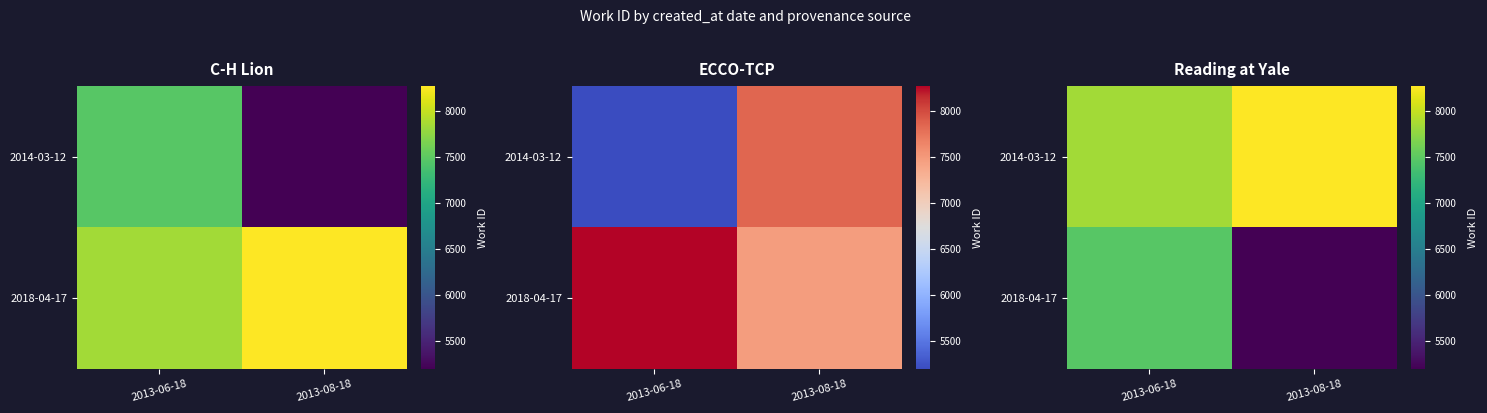

At which label does 2014-03-12 reach its peak?

2013-08-18